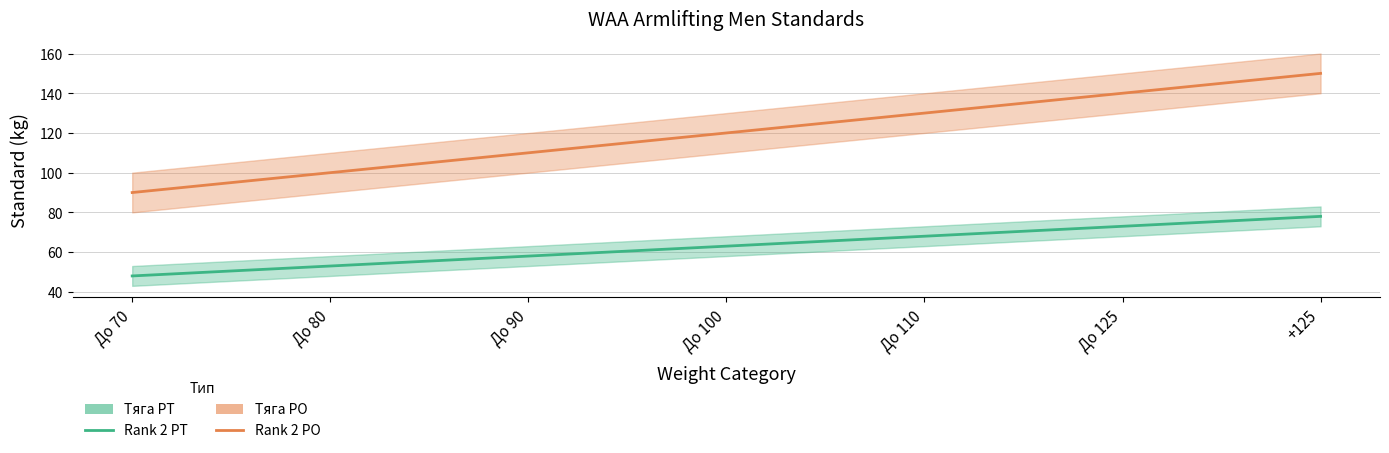

Which series has the largest total across all categories?

Тяга РО (Rank 2)